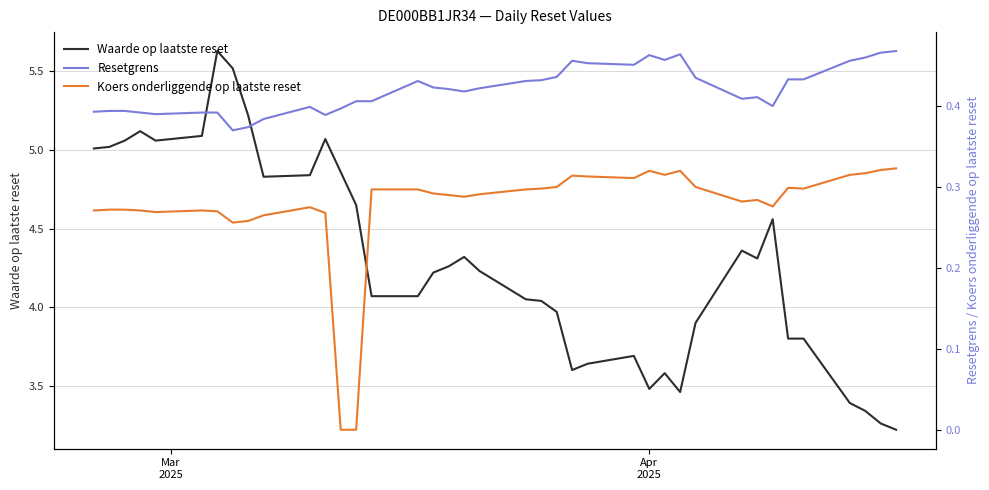

Reading left to right, list all the values displayed in this chart.

Waarde op laatste reset: 5.0	5.0	5.1	5.1	5.1	5.1	5.6	5.5	5.2	4.8	4.8	5.1	4.9	4.7	4.1	4.1	4.2	4.3	4.3	4.2	4.0	4.0	4.0	3.6	3.6	3.7	3.5	3.6	3.5	3.9	4.4	4.3	4.6	3.8	3.8	3.4	3.3	3.3	3.2
Resetgrens: 0.4	0.4	0.4	0.4	0.4	0.4	0.4	0.4	0.4	0.4	0.4	0.4	0.4	0.4	0.4	0.4	0.4	0.4	0.4	0.4	0.4	0.4	0.4	0.5	0.5	0.5	0.5	0.5	0.5	0.4	0.4	0.4	0.4	0.4	0.4	0.5	0.5	0.5	0.5
Koers onderliggende op laatste reset: 0.3	0.3	0.3	0.3	0.3	0.3	0.3	0.3	0.3	0.3	0.3	0.3	0.0	0.0	0.3	0.3	0.3	0.3	0.3	0.3	0.3	0.3	0.3	0.3	0.3	0.3	0.3	0.3	0.3	0.3	0.3	0.3	0.3	0.3	0.3	0.3	0.3	0.3	0.3